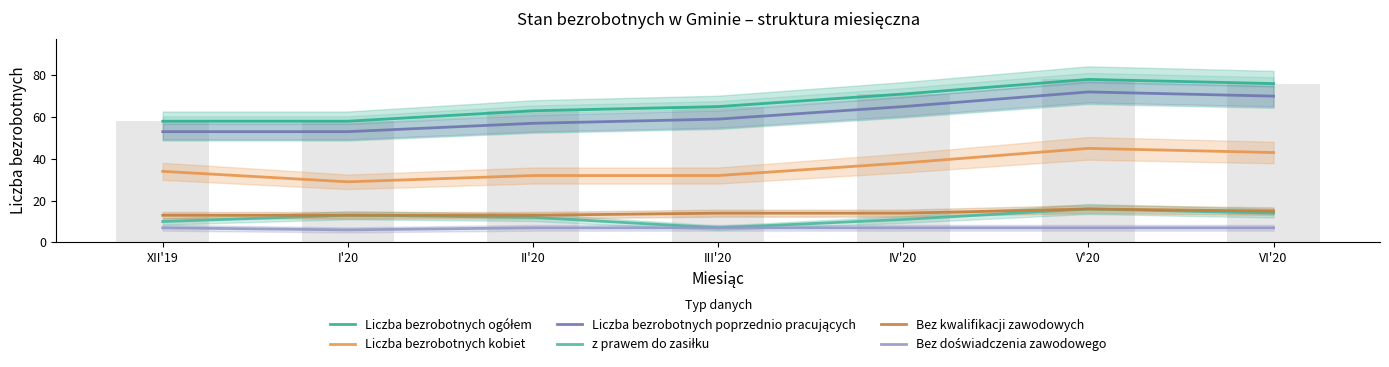

Does the chart contain stacked bars?

No